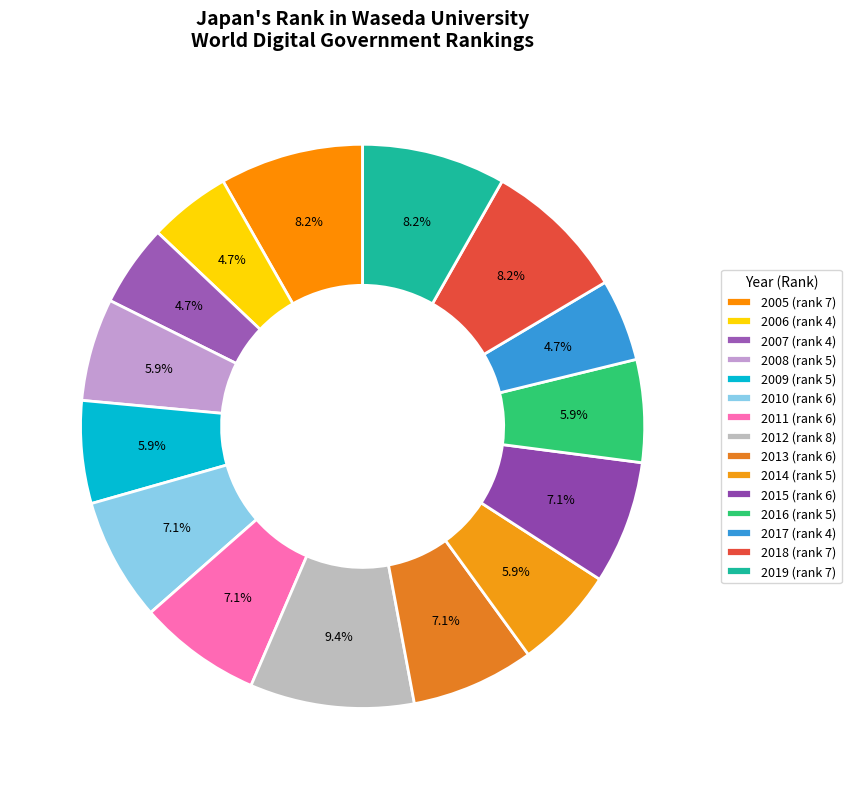

To the nearest percent, what is the difference between the largest and smallest slice percentages?

5%